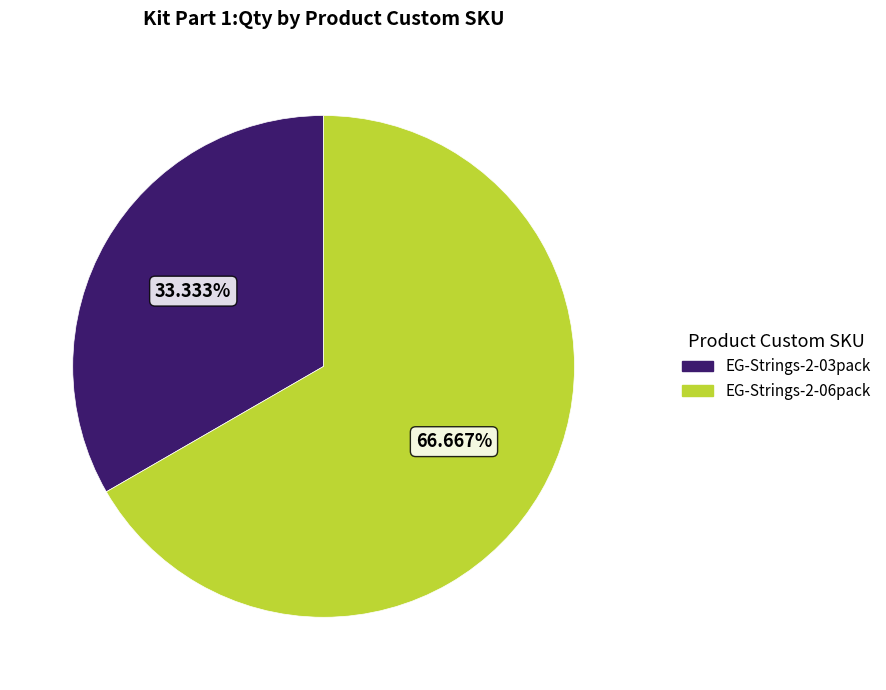

True or false: EG-Strings-2-06pack accounts for 67% of the total.

True